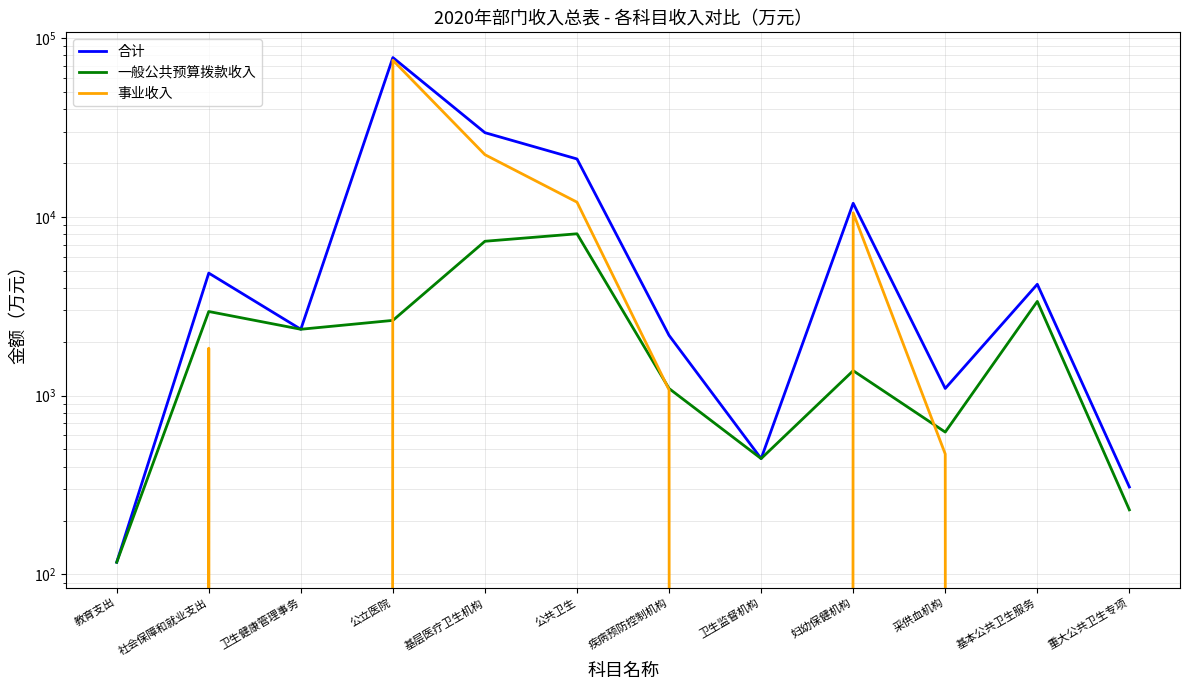

What is the spread (max minus min) of values at 基层医疗卫生机构?

22270.7